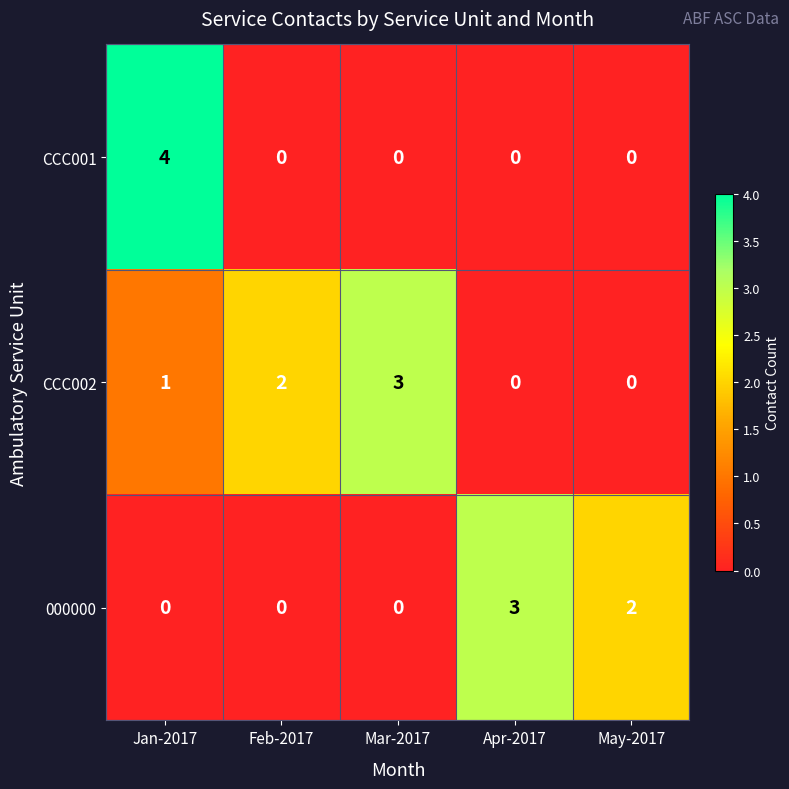

Rank the series by their average value, from highest to lowest.

CCC002, 000000, CCC001